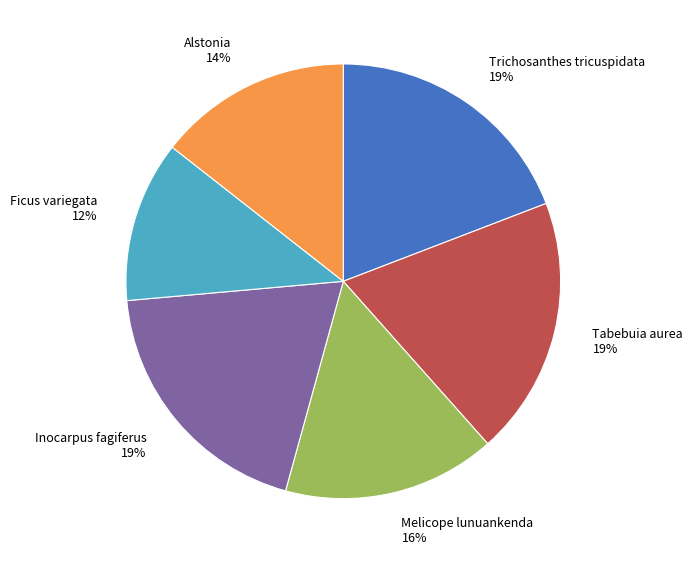

Is there any slice that represents more than half of the pie?

No